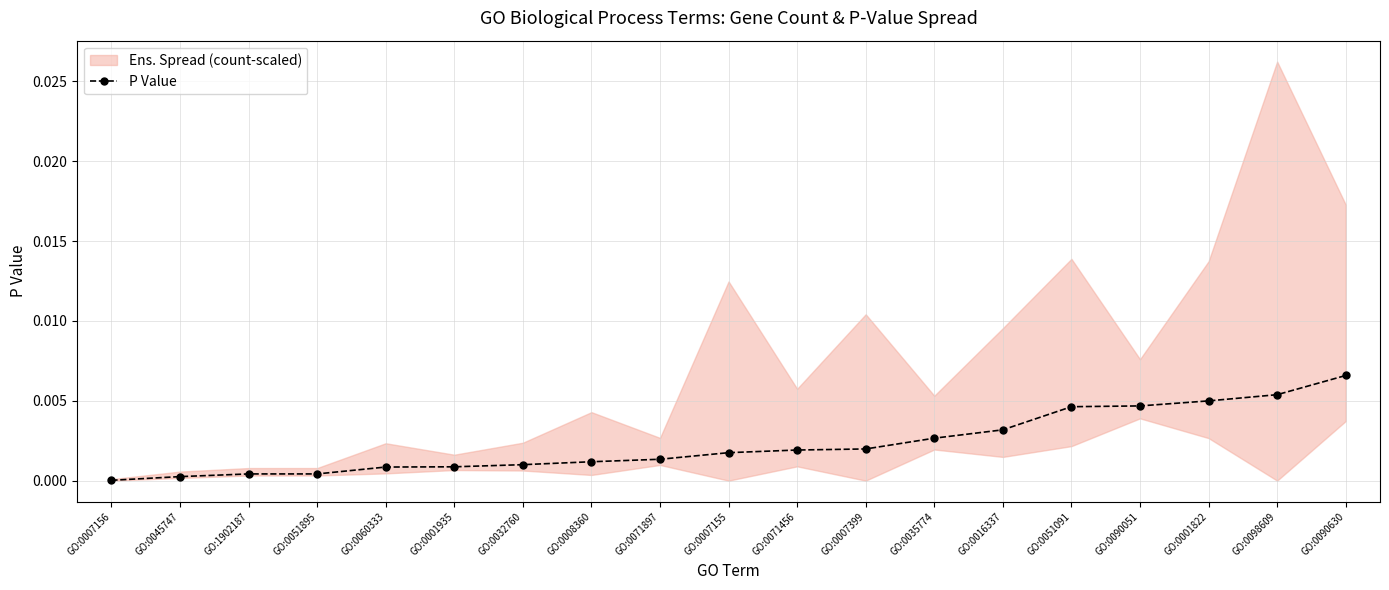

Rank the categories by value from highest to lowest.

GO:0090630, GO:0098609, GO:0001822, GO:0090051, GO:0051091, GO:0016337, GO:0035774, GO:0007399, GO:0071456, GO:0007155, GO:0071897, GO:0008360, GO:0032760, GO:0001935, GO:0060333, GO:1902187, GO:0051895, GO:0045747, GO:0007156